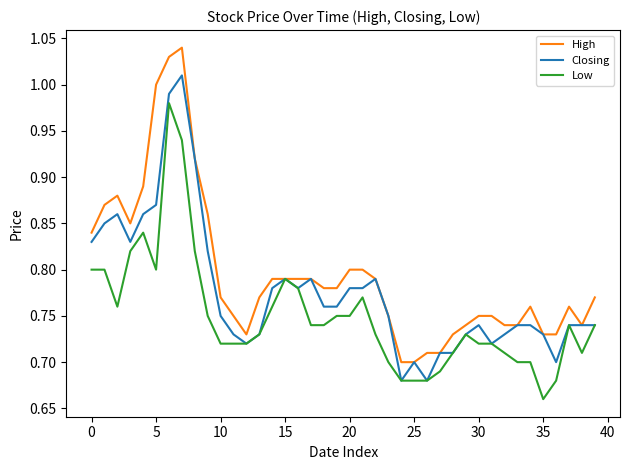

Rank the series by their maximum value, from highest to lowest.

High, Closing, Low